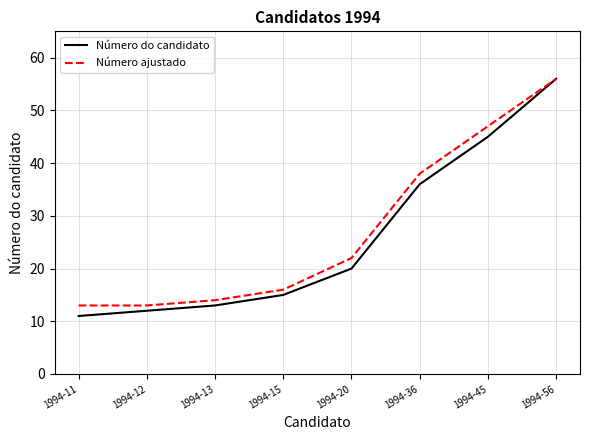

What is the total value across all series at 1994-12?

25